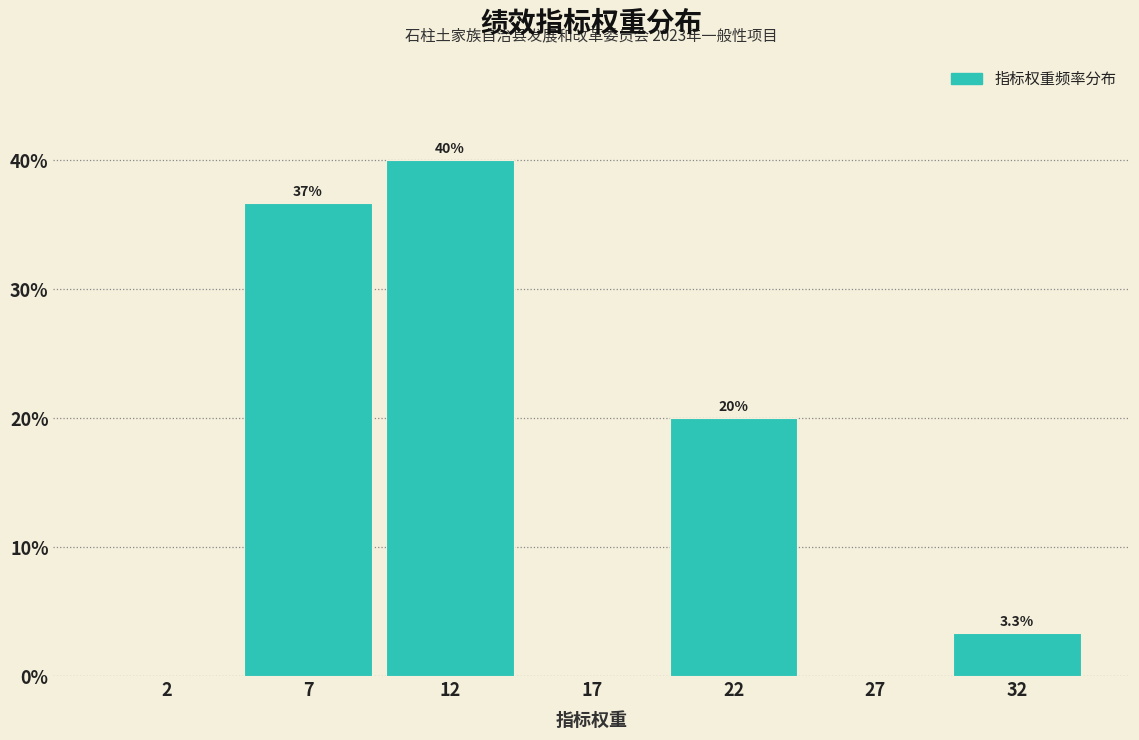

Reading right to left, transcribe all the data shown in this chart.

32=3.3	27=0.0	22=20.0	17=0.0	12=40.0	7=36.7	2=0.0